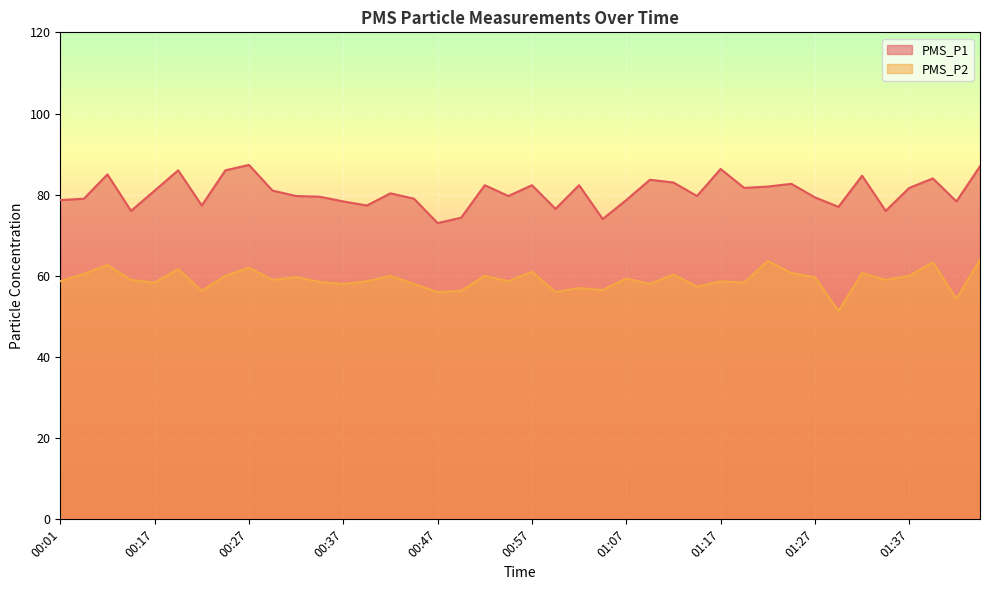

What is the approximate value of PMS_P1 at 00:01?

78.7